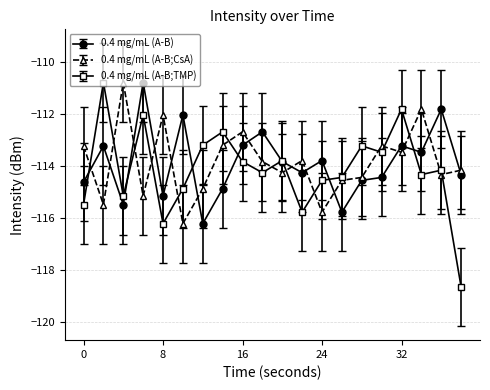

True or false: 0.4 mg/mL (A-B) has more than 0 points higher than both neighbors.

True